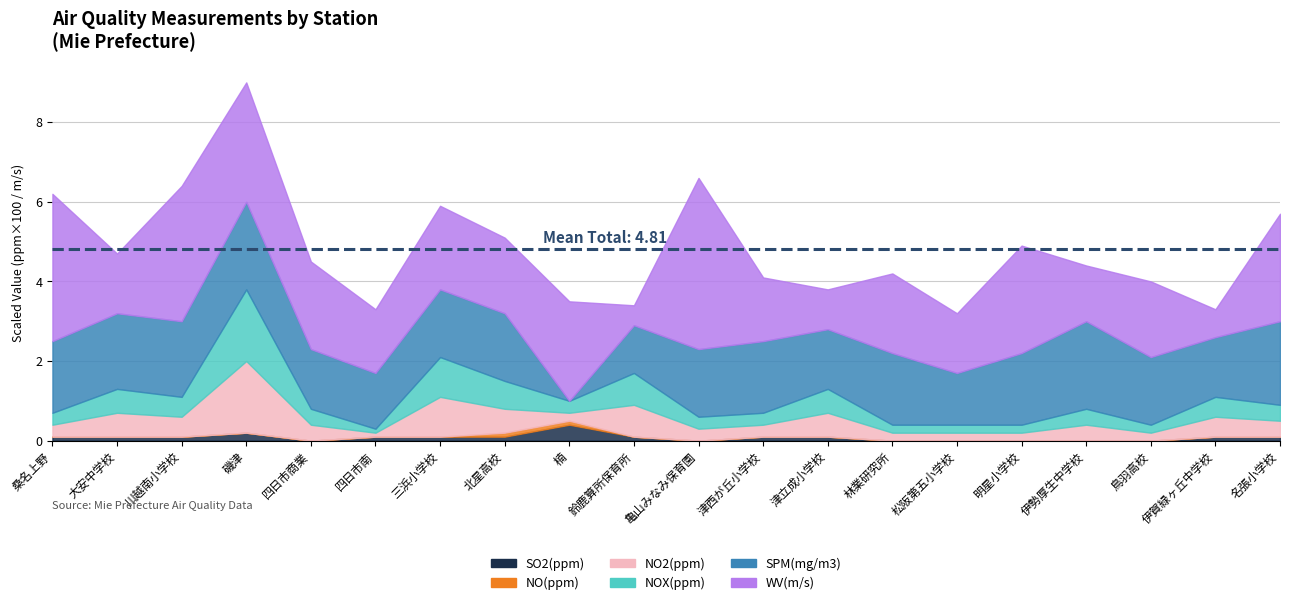

Which series has the largest total across all categories?

WV(m/s)